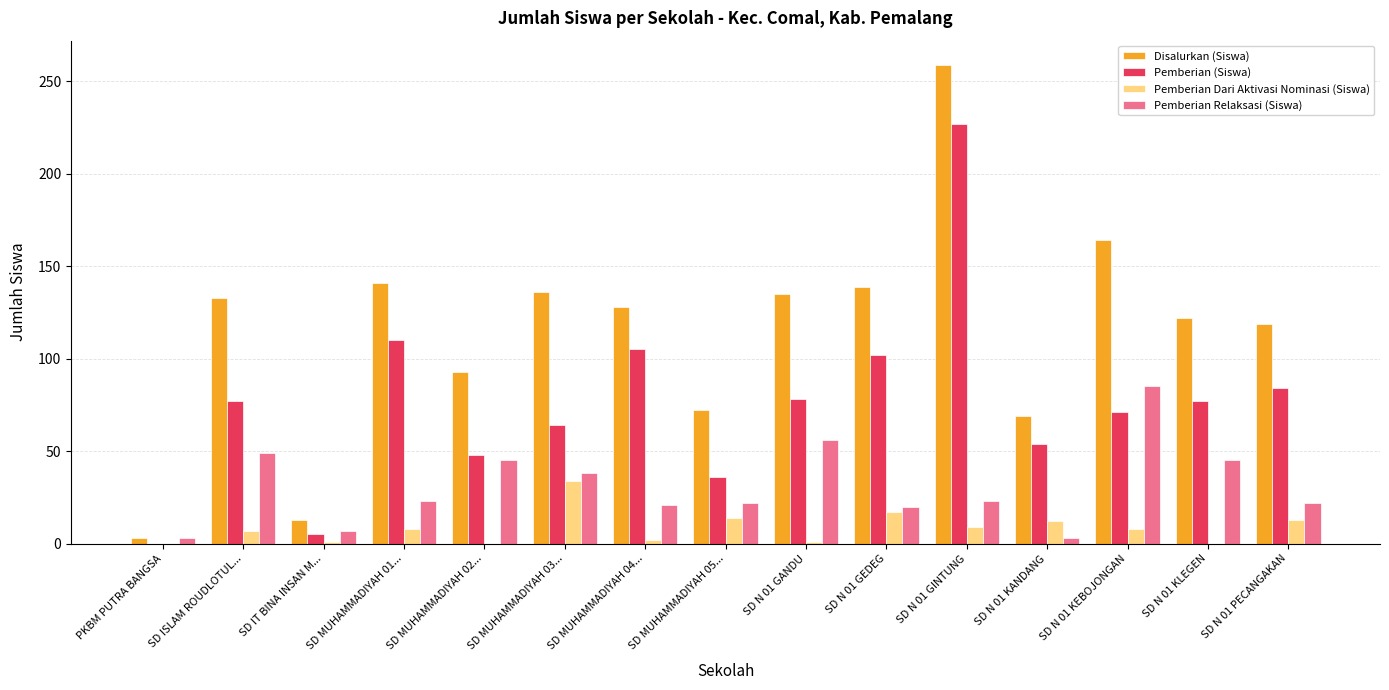

What is the greatest value displayed?

259